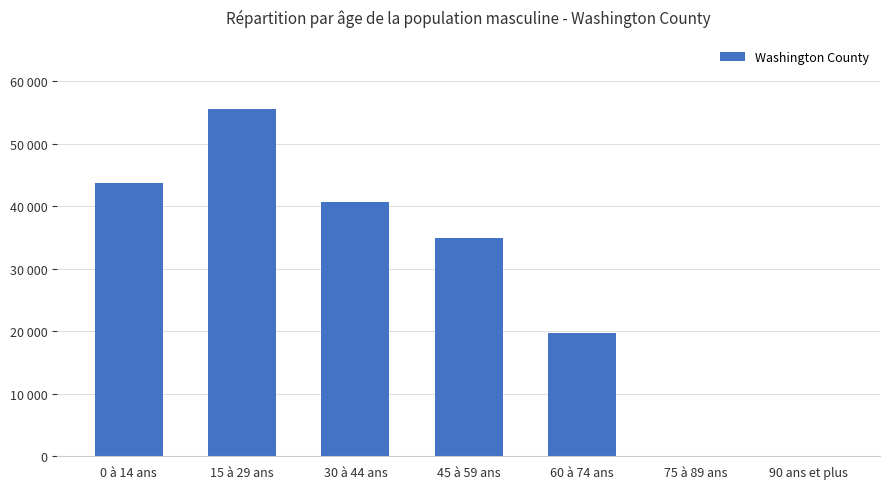

What is the difference between the second highest and minimum values?

43655